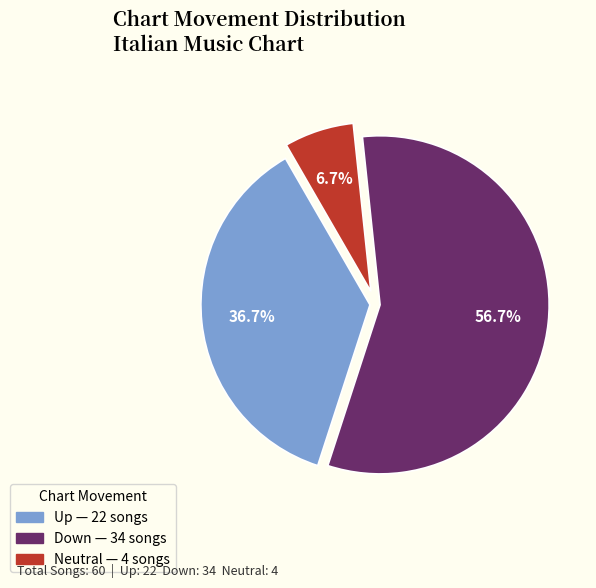

Is there any slice that represents more than half of the pie?

Yes